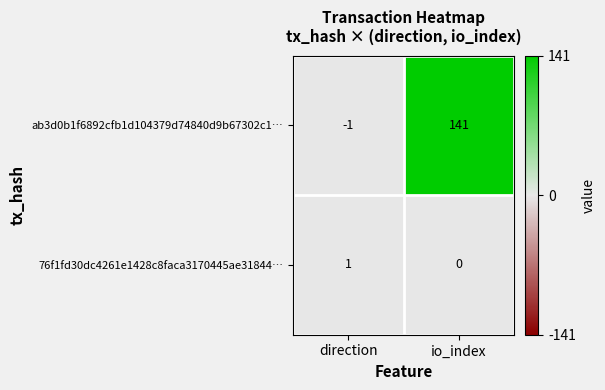

Which series has the widest spread of values?

ab3d0b1f6892cfb1d104379d74840d9b67302c1…